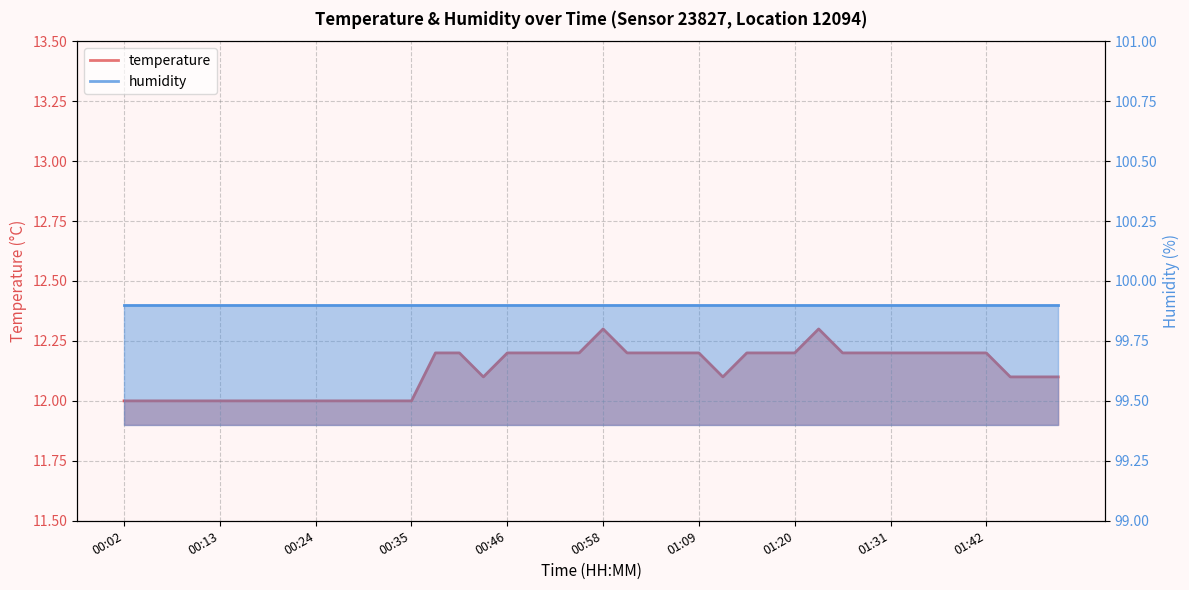

The value at 01:39 is 17.6. True or false?

False